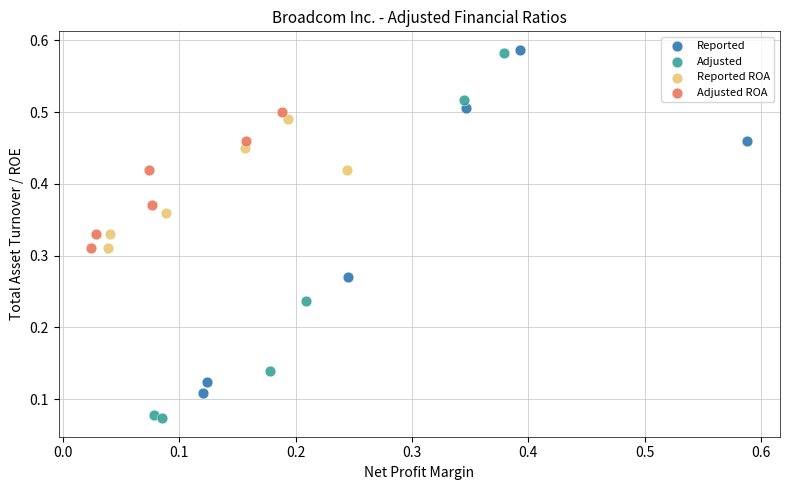

What are all the series names shown in the legend?

Reported, Adjusted, Reported ROA, Adjusted ROA